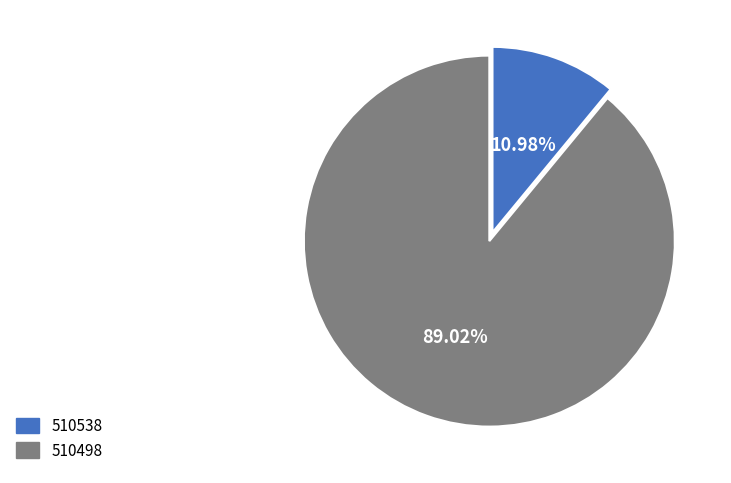

The 510538 slice represents 11% of the pie. True or false?

True